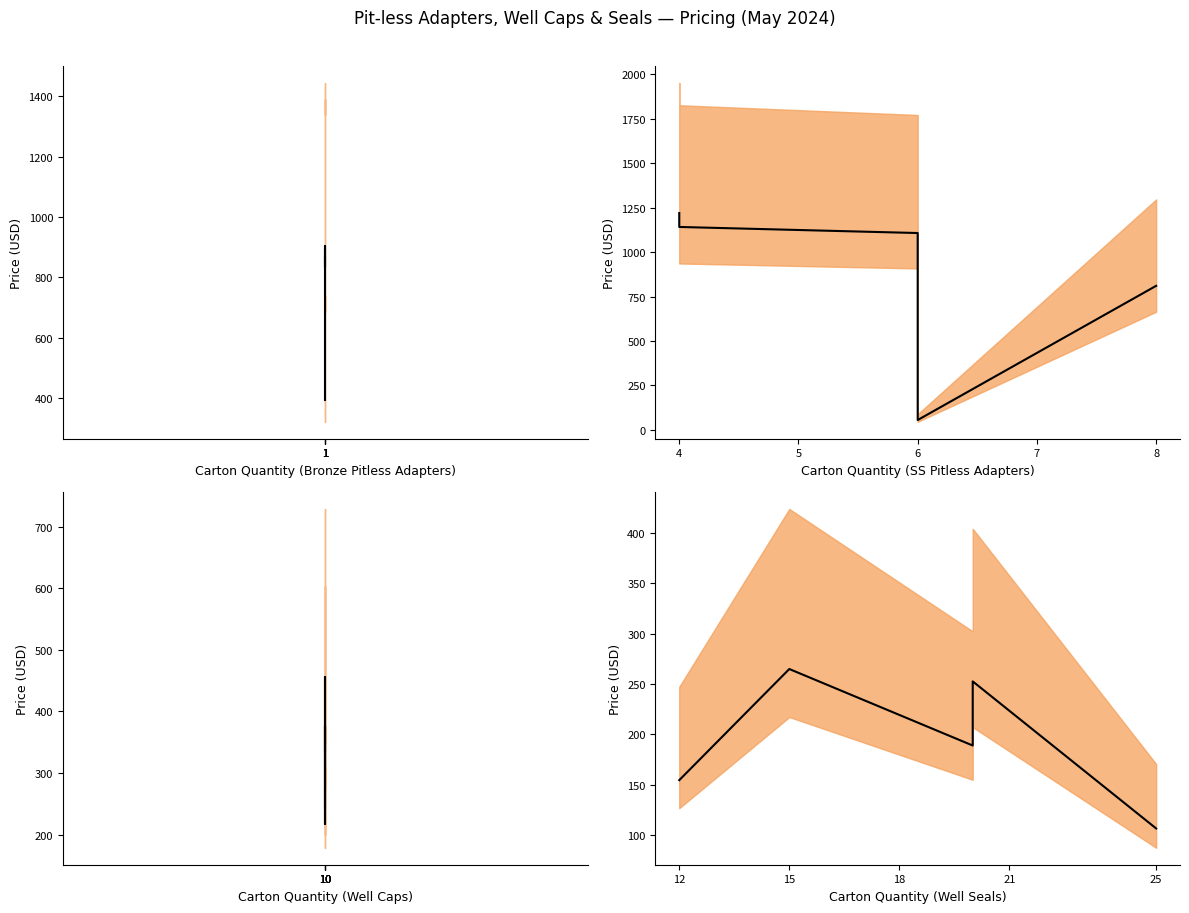

What is the value of the 1st point from the left?

154.6